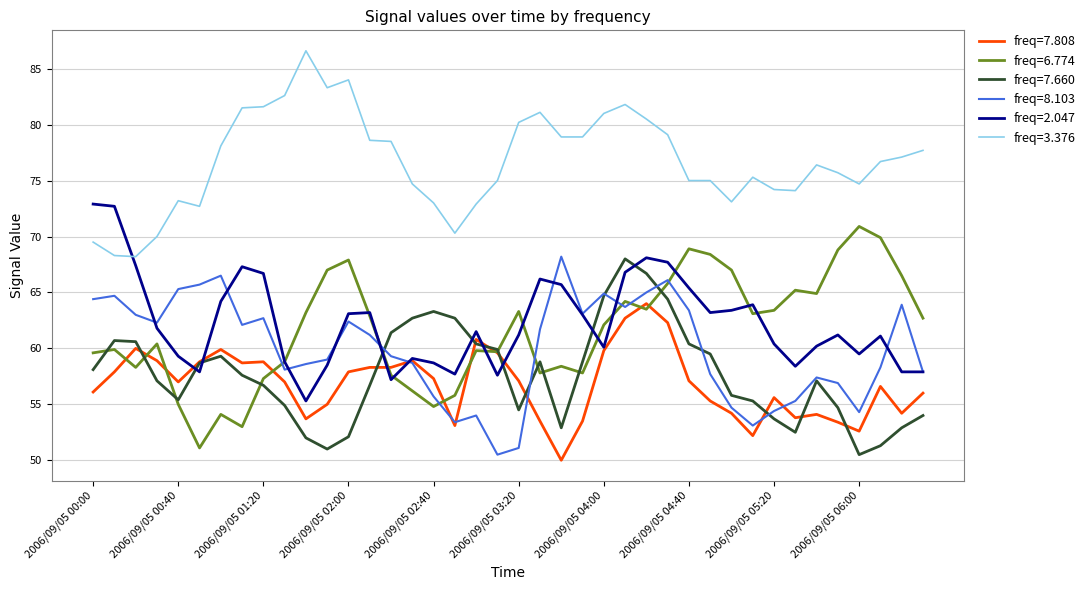

What is the minimum value shown in the chart?

50.0